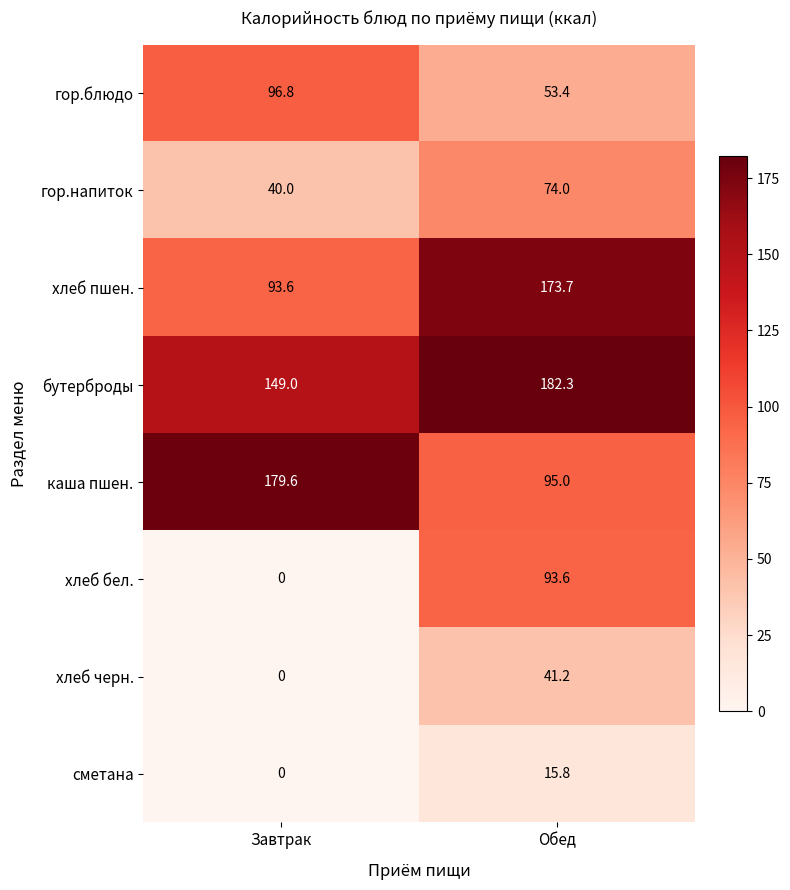

What is the difference between the гор.напиток values at Завтрак and Обед?

34.0